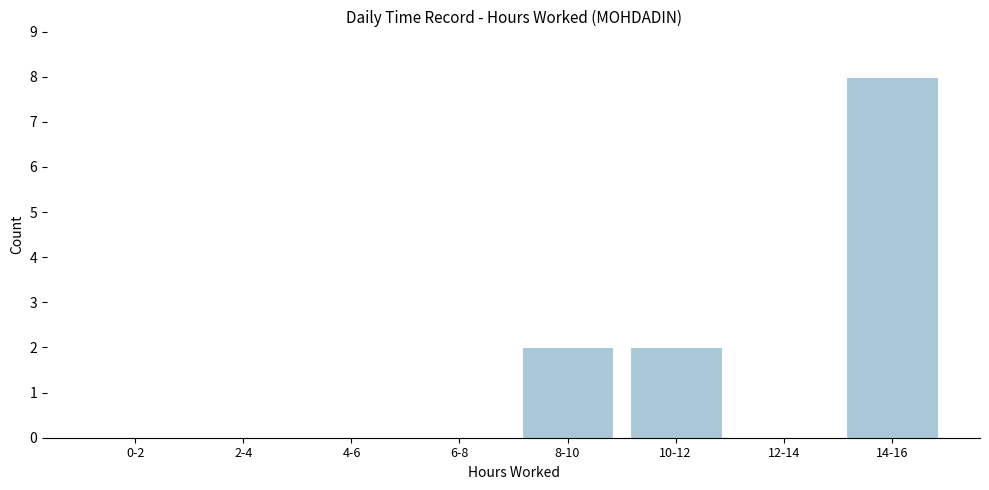

Reading left to right, extract all data points from this chart.

0-2=0	2-4=0	4-6=0	6-8=0	8-10=2	10-12=2	12-14=0	14-16=8